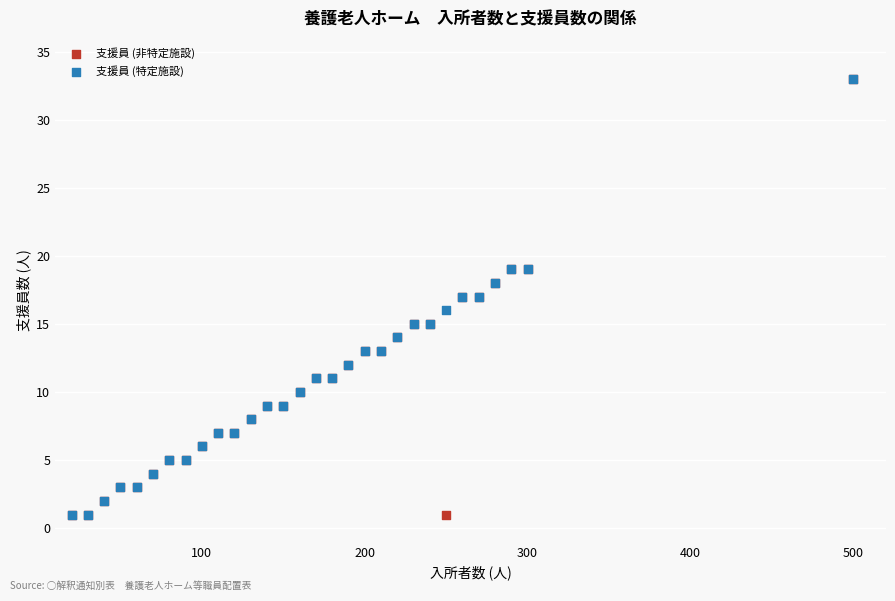

What are all the series names shown in the legend?

支援員 (非特定施設), 支援員 (特定施設)